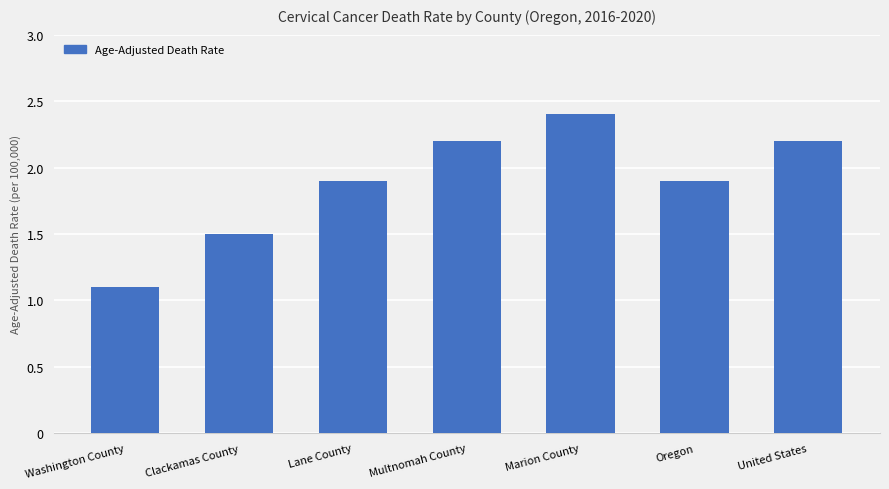

The chart shows a value of 2.2 at United States. True or false?

True